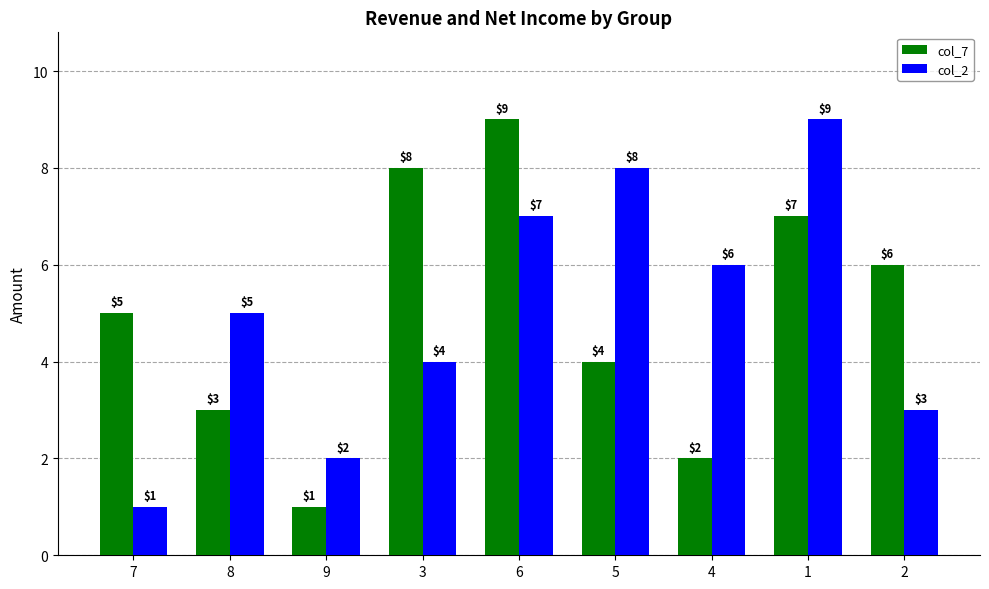

What is the sum of all col_2 values?

45